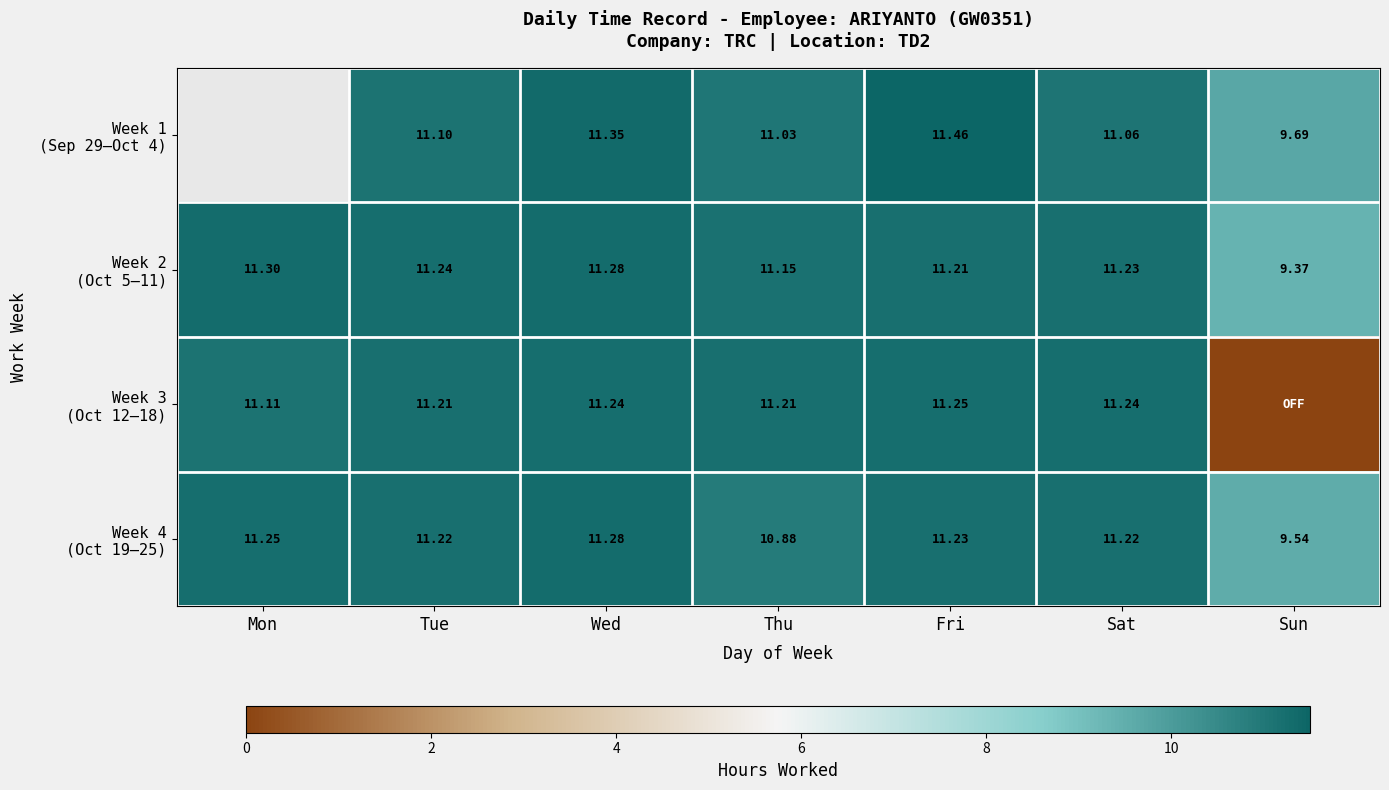

Is the value of Week 3 (Oct 12–18) at Sun greater than the value of Week 4 (Oct 19–25) at Mon?

No